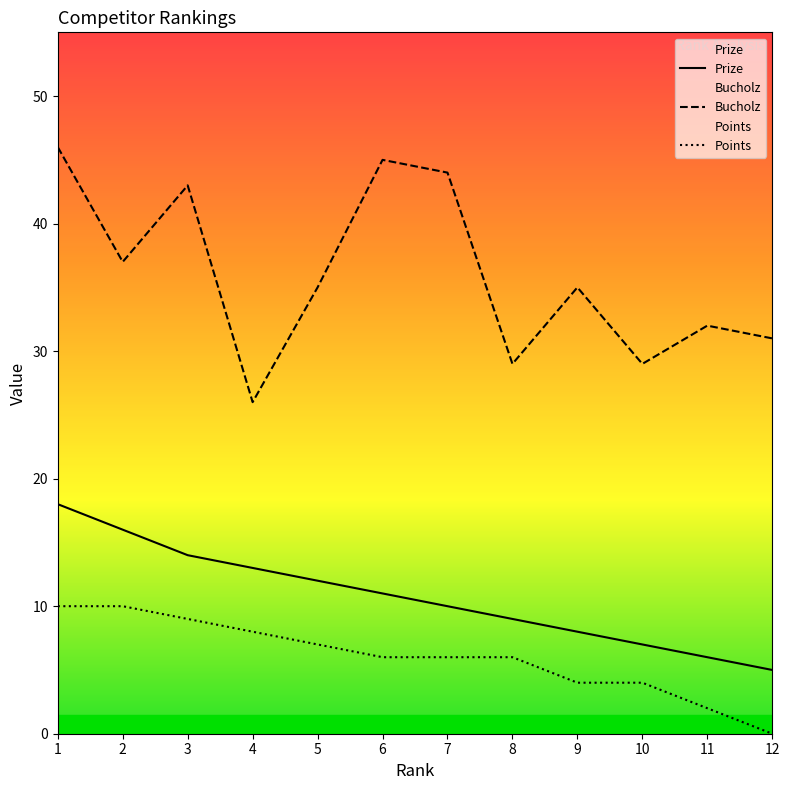

What is the total value across all series at 8?

44